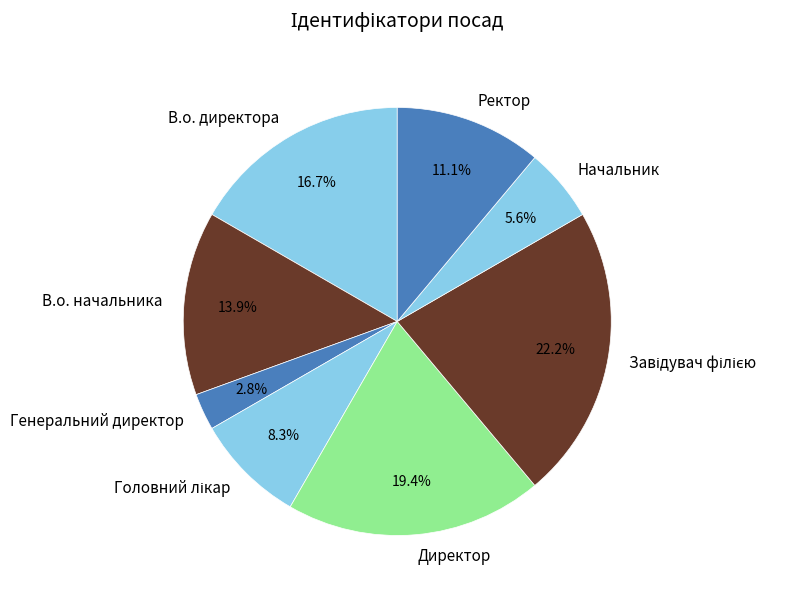

Which slice is the smallest?

Генеральний директор